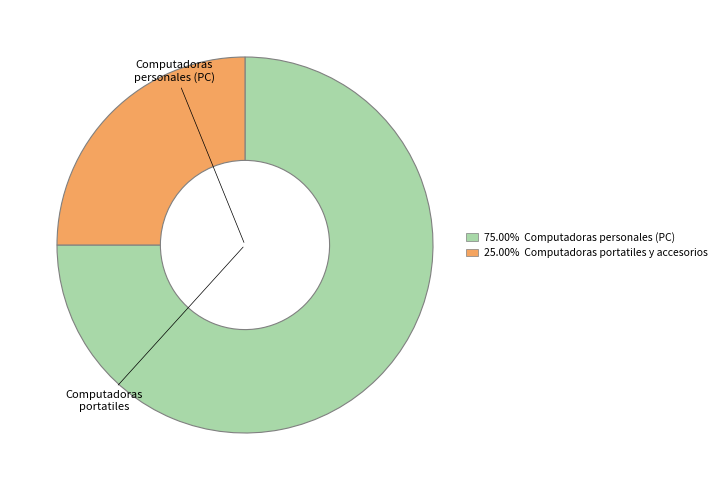

Count the number of slices in the pie.

2